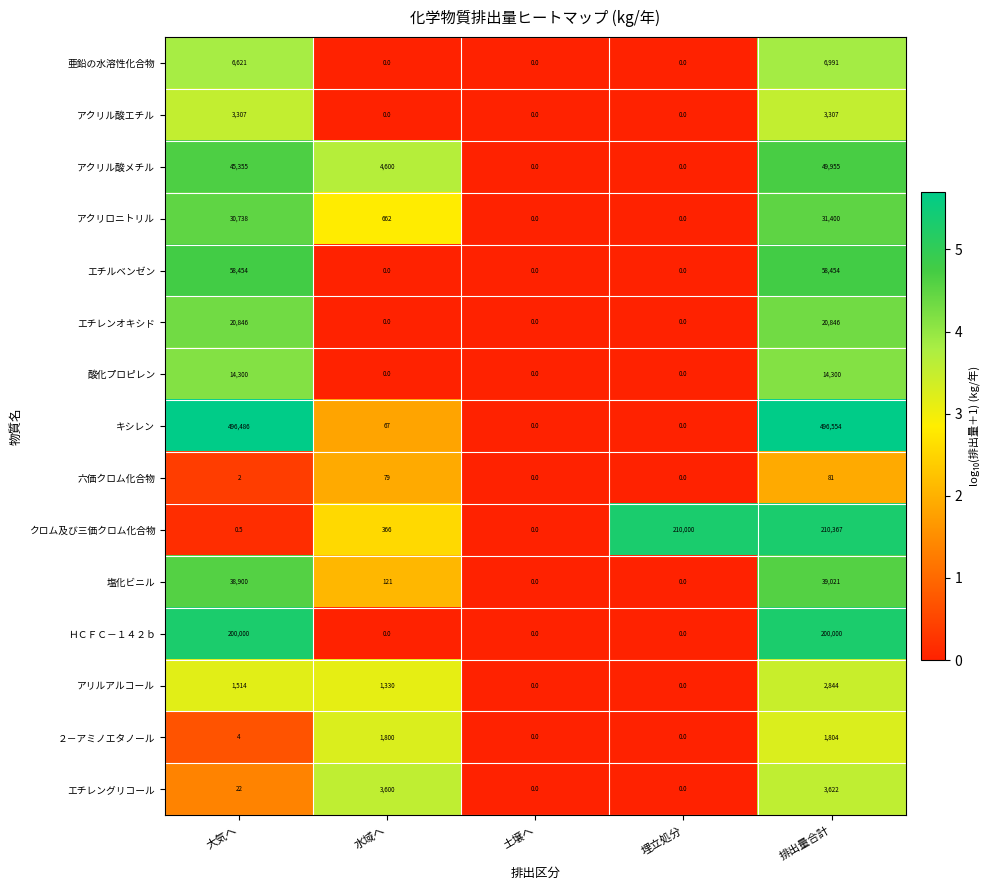

How many series are shown in this chart?

15